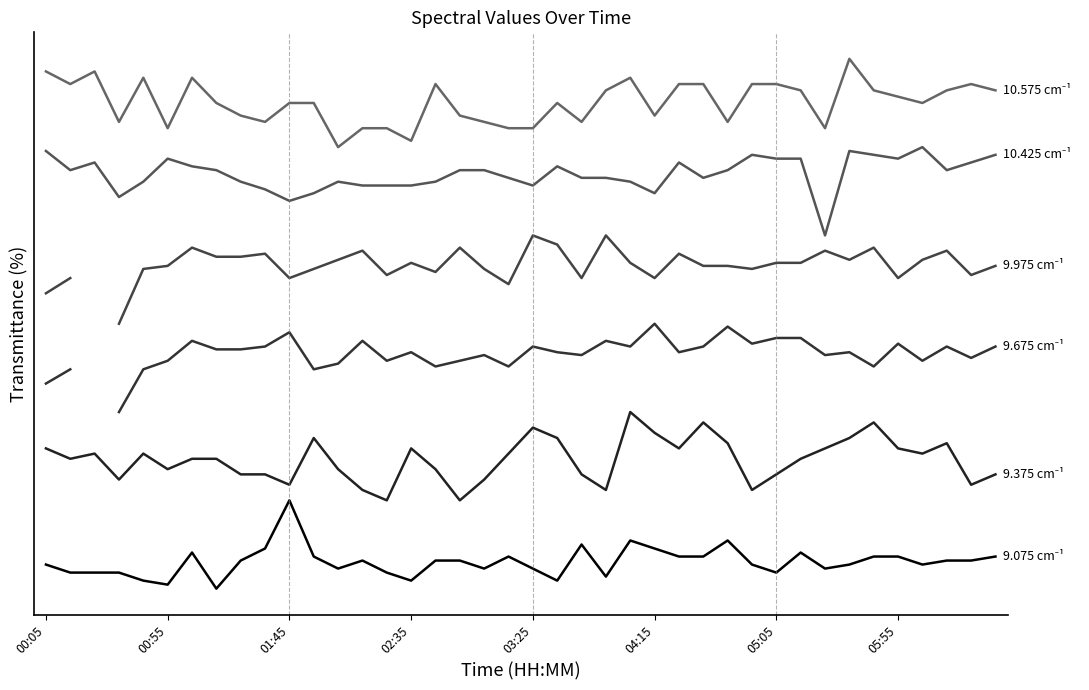

Which series has the largest range (max minus min)?

9.075 cm⁻¹